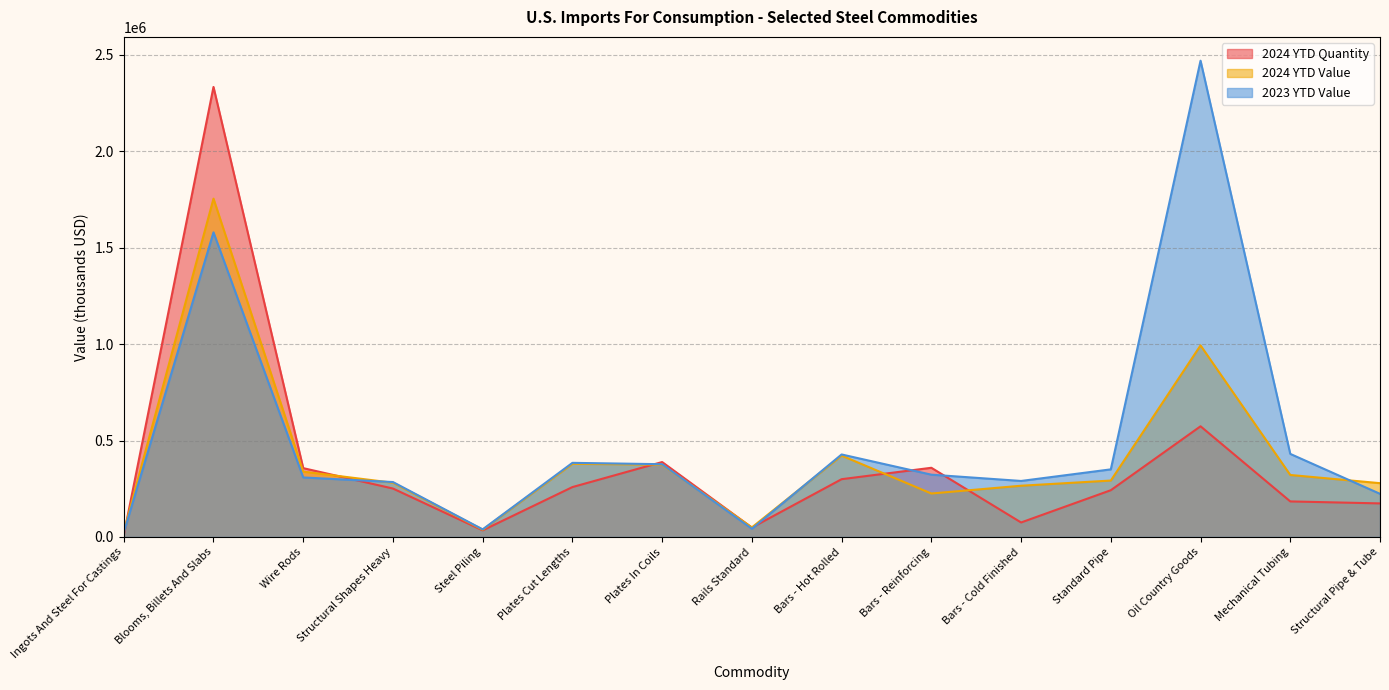

Which label corresponds to the smallest value in the chart?

Ingots And Steel For Castings